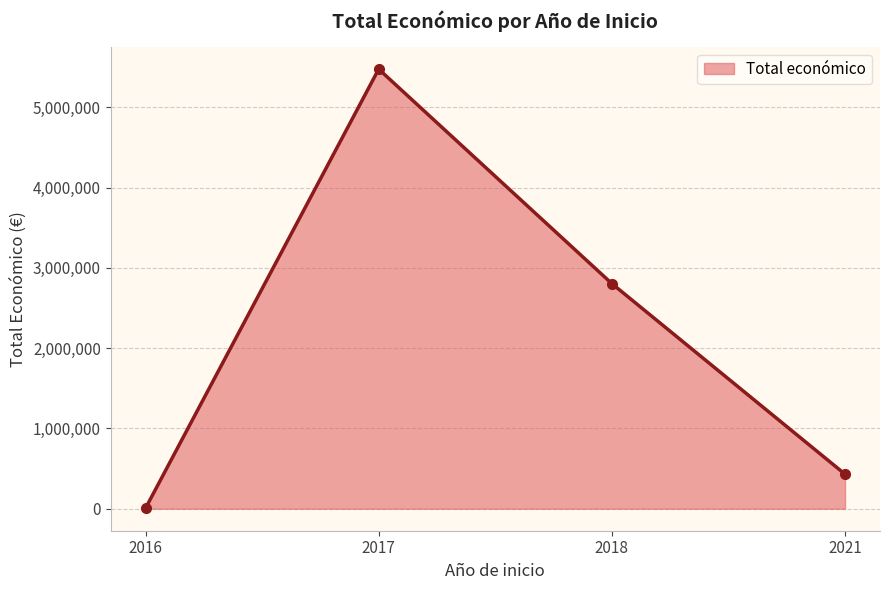

What is the sum of the values at 2016 and 2017?

5481624